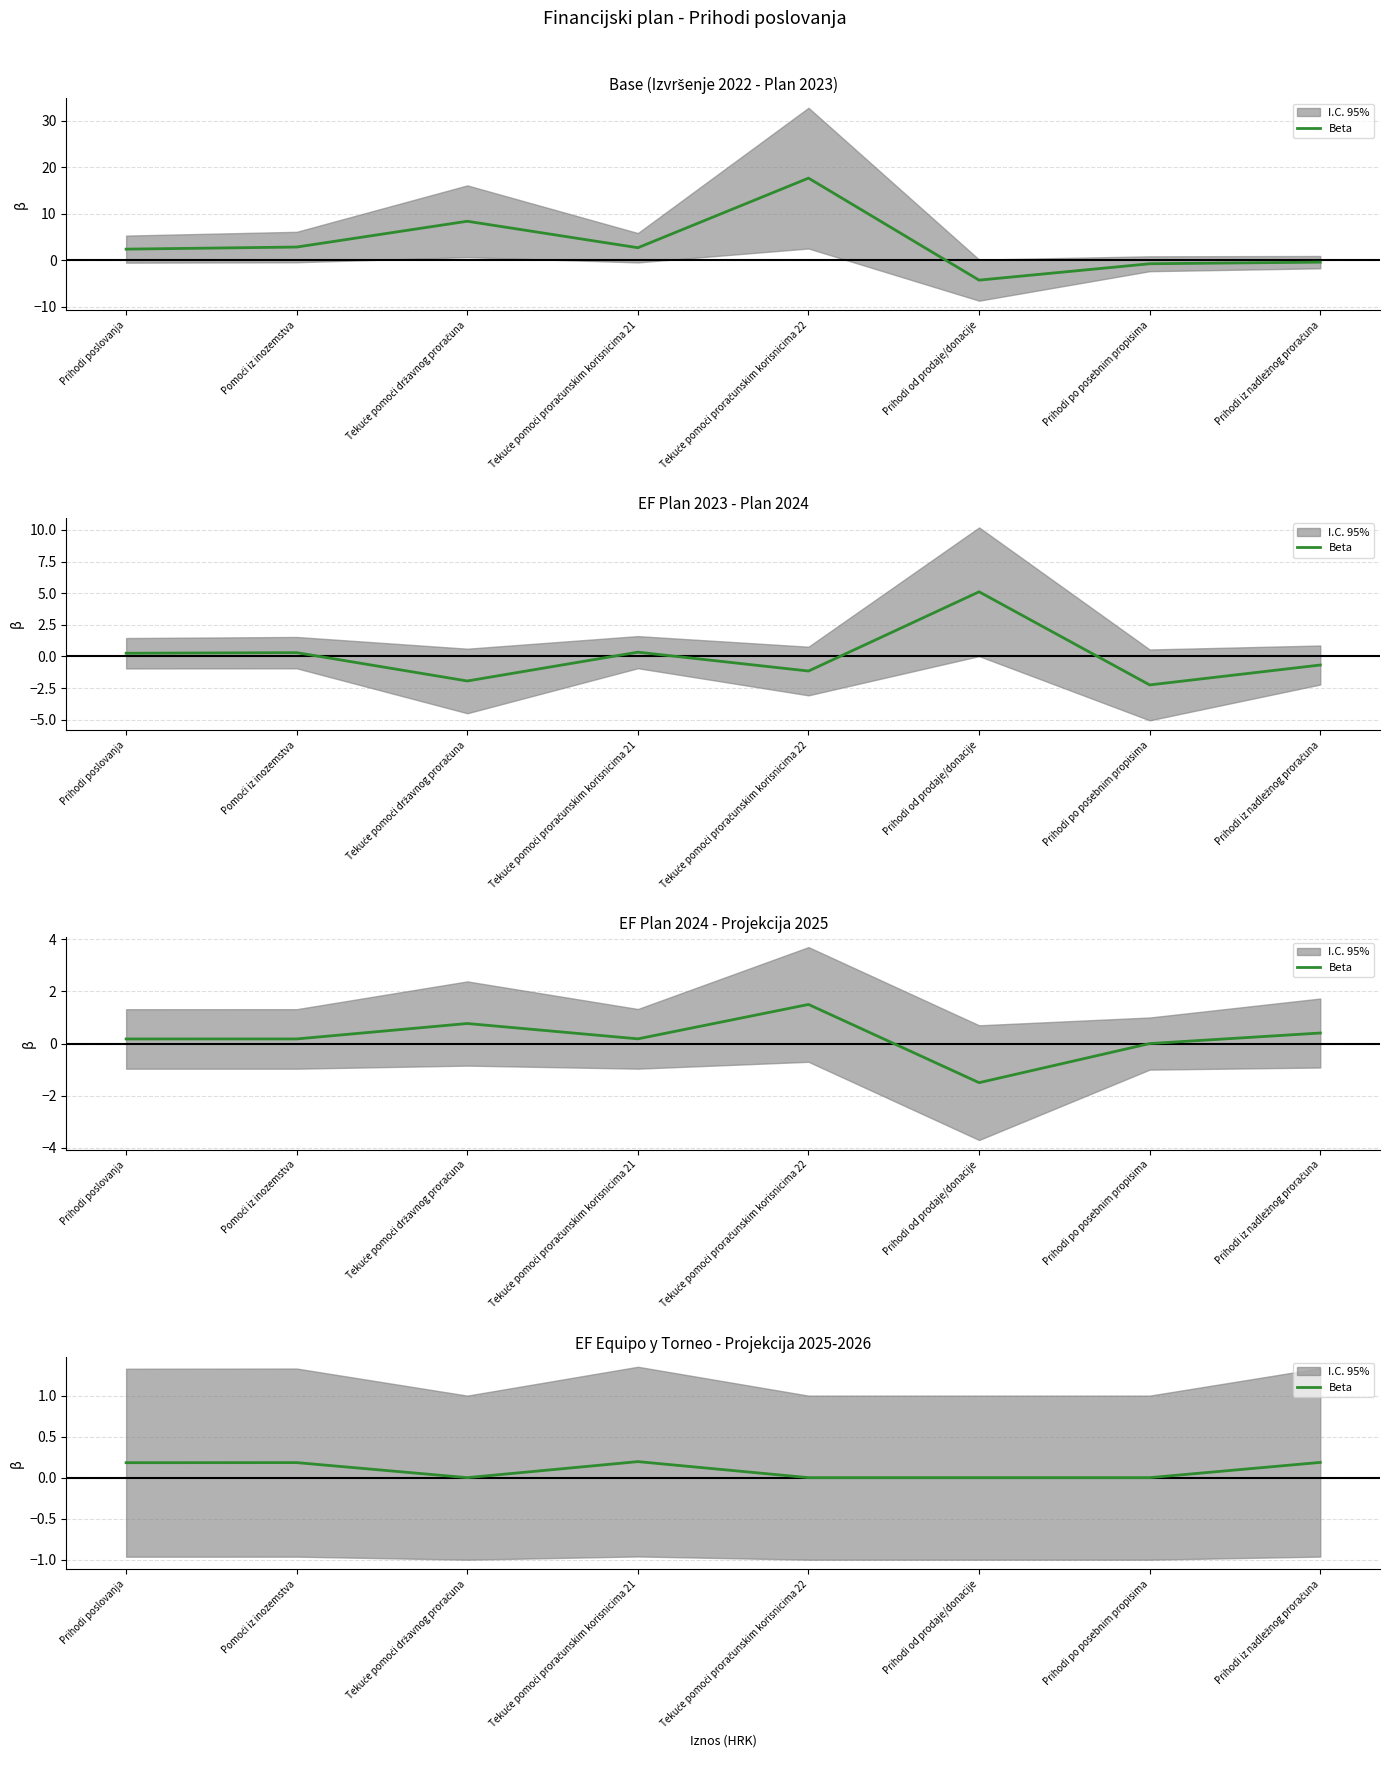

The chart shows a value of 0.2 at Prihodi poslovanja. True or false?

True